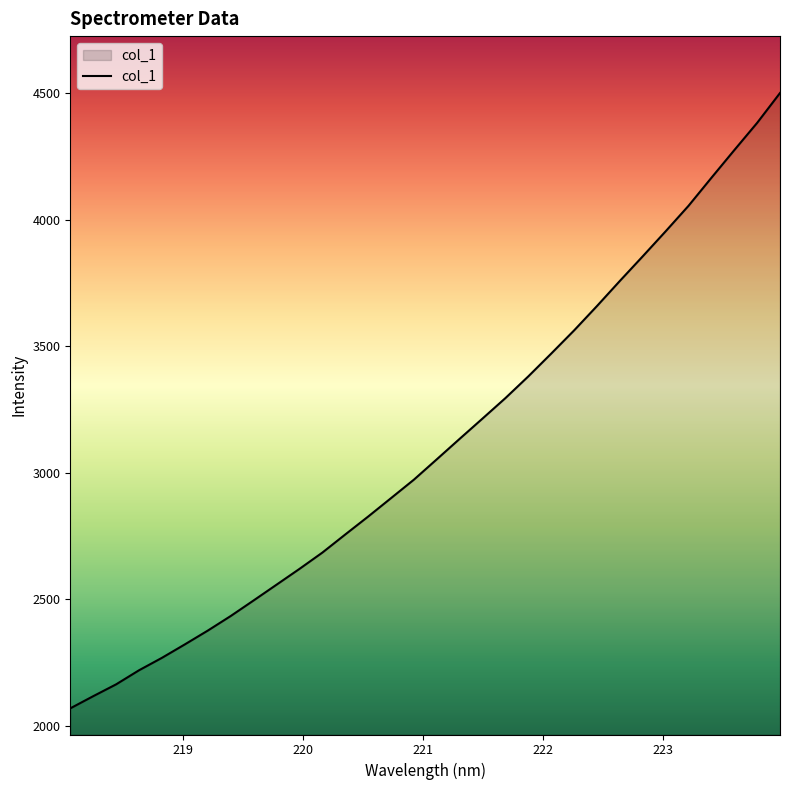

What is the greatest value displayed?

4501.6